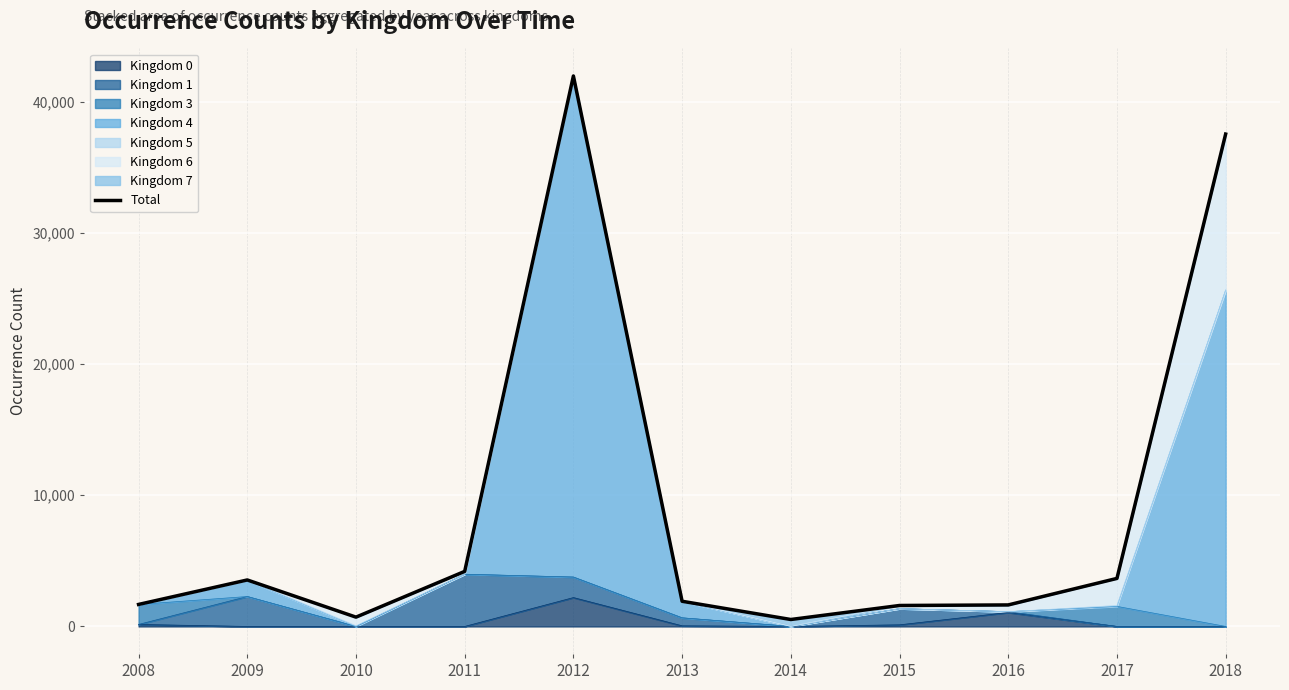

Where is the data nearest to the value 21243?

2018